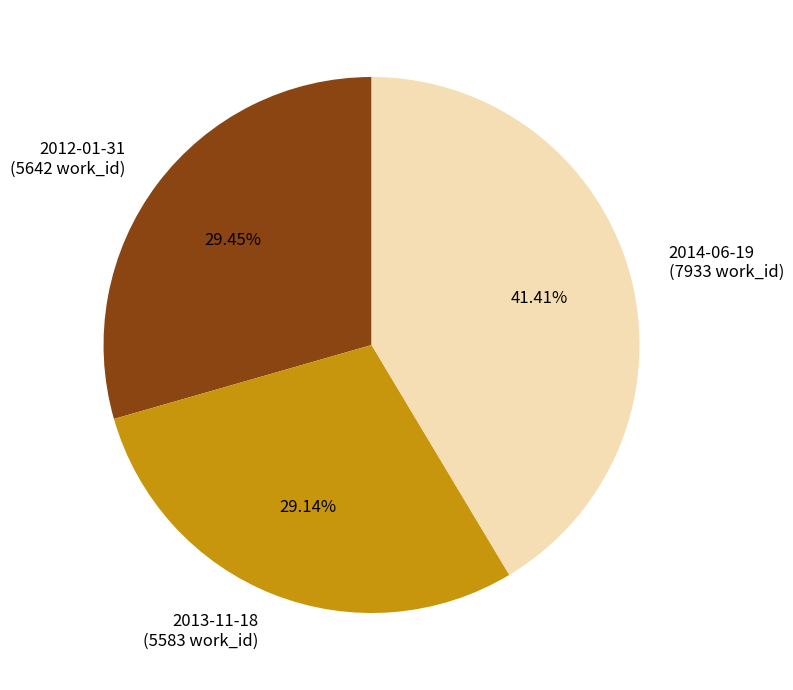

How many segments does this pie chart have?

3